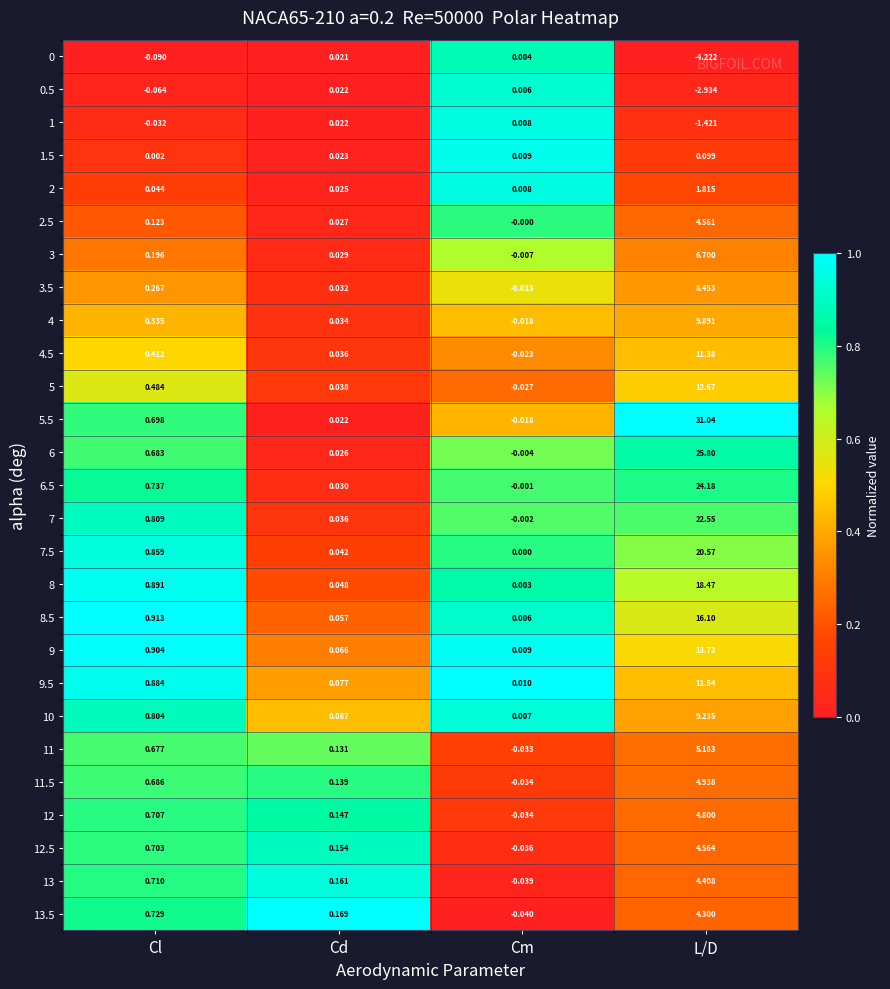

Is the value of 1 at Cl greater than the value of 10 at Cd?

No